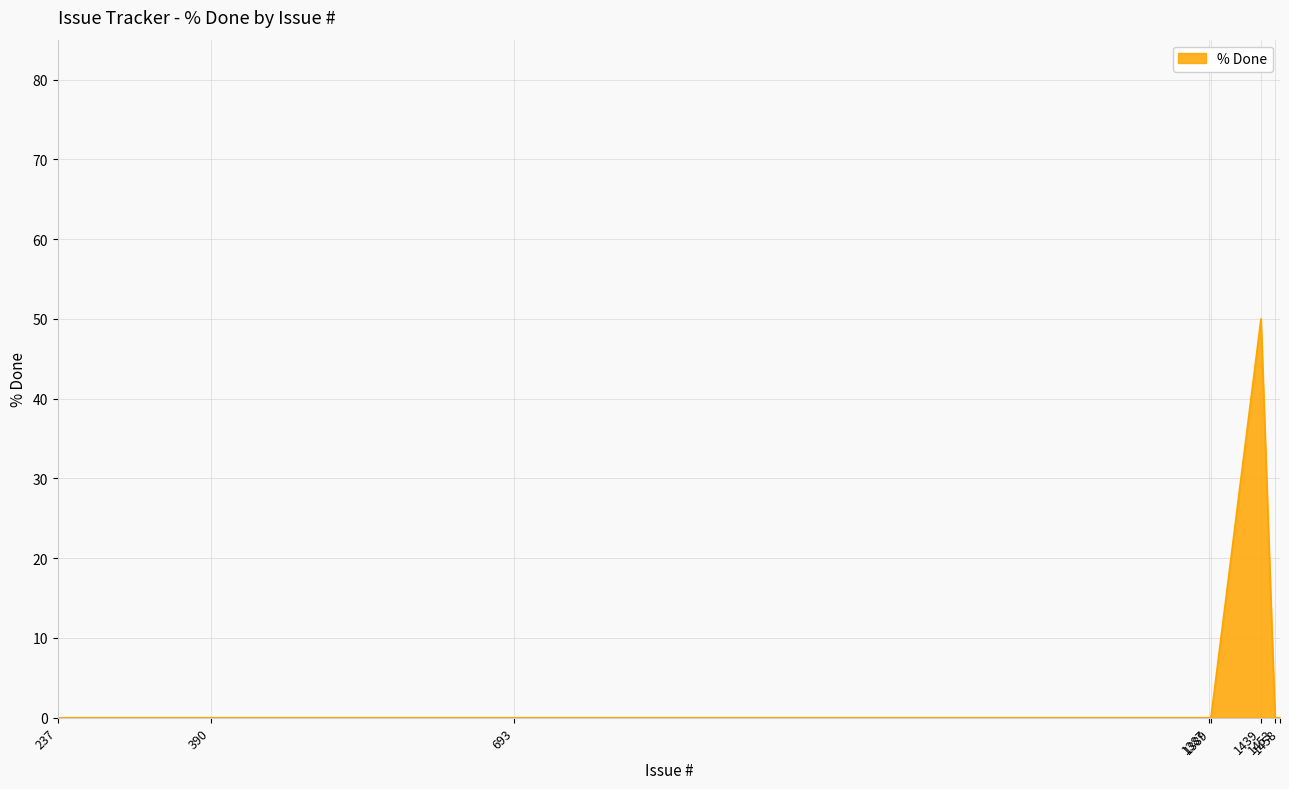

Count the number of categories in the chart.

8